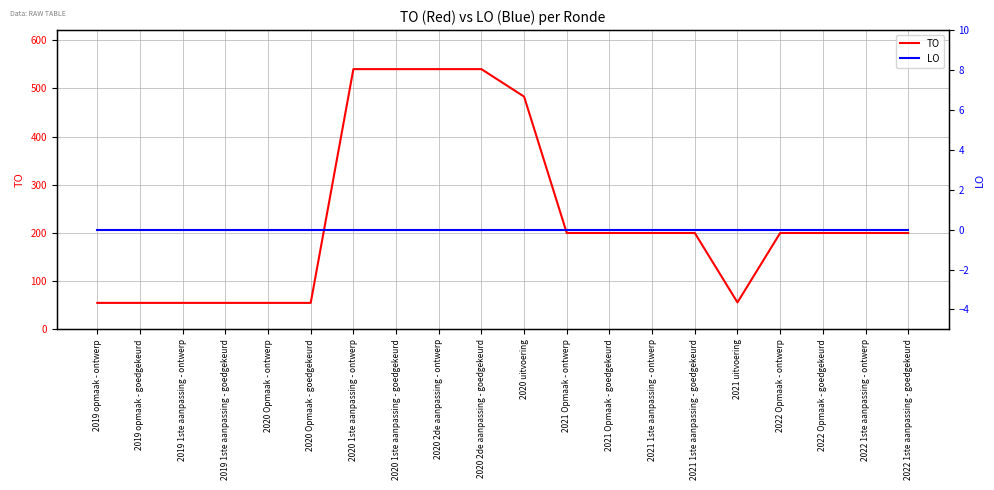

Which series has the widest spread of values?

TO